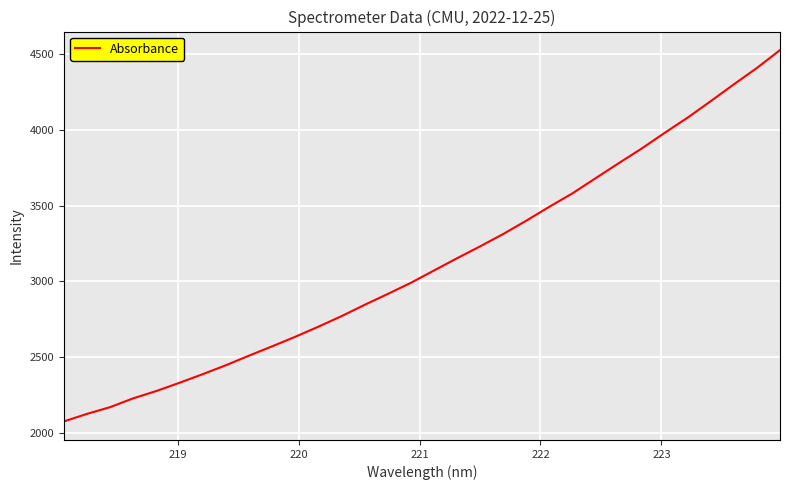

What is the smallest value displayed?

2076.5